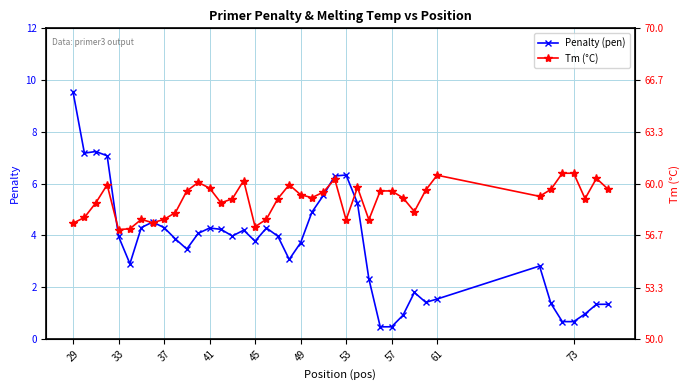

In Tm (°C), how many points are higher than both neighbors (excluding endpoints)?

10